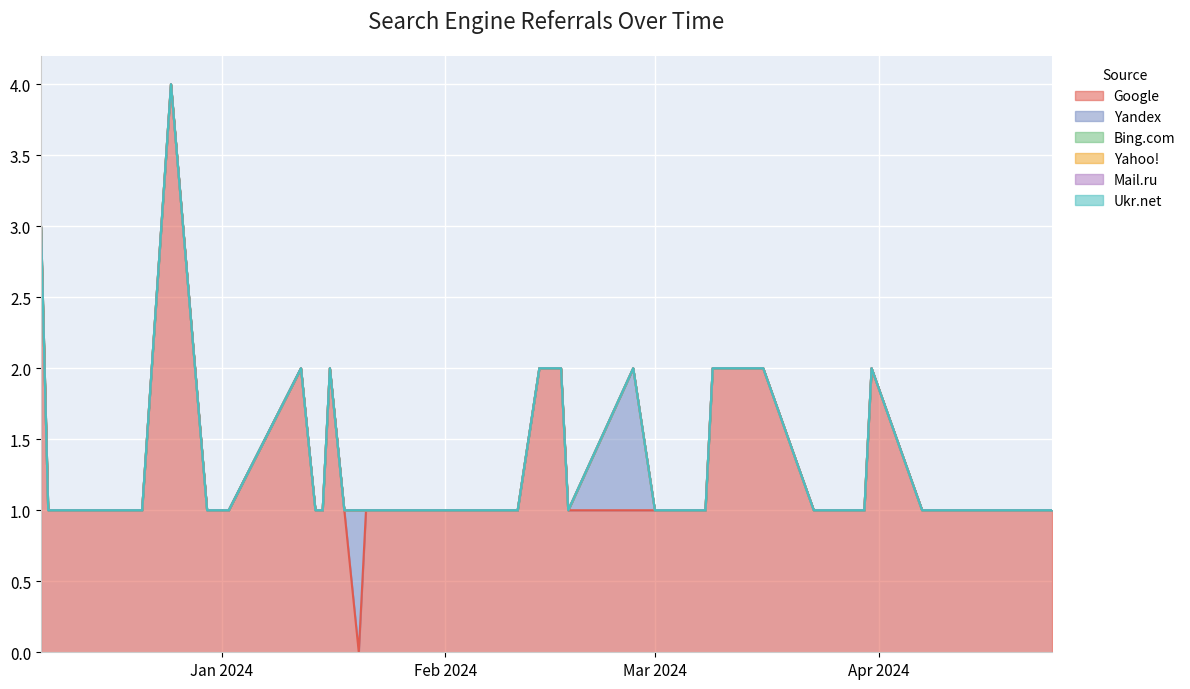

Reading left to right, transcribe all the data shown in this chart.

Google: 2023-12-07=3	2023-12-08=1	2023-12-10=1	2023-12-11=1	2023-12-12=1	2023-12-15=1	2023-12-21=1	2023-12-25=4	2023-12-30=1	2024-01-02=1	2024-01-12=2	2024-01-14=1	2024-01-15=1	2024-01-16=2	2024-01-18=1	2024-01-20=0	2024-01-21=1	2024-01-28=1	2024-02-05=1	2024-02-10=1	2024-02-11=1	2024-02-14=2	2024-02-17=2	2024-02-18=1	2024-02-27=1	2024-03-01=1	2024-03-02=1	2024-03-04=1	2024-03-08=1	2024-03-09=2	2024-03-16=2	2024-03-23=1	2024-03-24=1	2024-03-26=1	2024-03-30=1	2024-03-31=2	2024-04-07=1	2024-04-08=1	2024-04-15=1	2024-04-25=1
Yandex: 2023-12-07=0	2023-12-08=0	2023-12-10=0	2023-12-11=0	2023-12-12=0	2023-12-15=0	2023-12-21=0	2023-12-25=0	2023-12-30=0	2024-01-02=0	2024-01-12=0	2024-01-14=0	2024-01-15=0	2024-01-16=0	2024-01-18=0	2024-01-20=1	2024-01-21=0	2024-01-28=0	2024-02-05=0	2024-02-10=0	2024-02-11=0	2024-02-14=0	2024-02-17=0	2024-02-18=0	2024-02-27=1	2024-03-01=0	2024-03-02=0	2024-03-04=0	2024-03-08=0	2024-03-09=0	2024-03-16=0	2024-03-23=0	2024-03-24=0	2024-03-26=0	2024-03-30=0	2024-03-31=0	2024-04-07=0	2024-04-08=0	2024-04-15=0	2024-04-25=0
Bing.com: 2023-12-07=0	2023-12-08=0	2023-12-10=0	2023-12-11=0	2023-12-12=0	2023-12-15=0	2023-12-21=0	2023-12-25=0	2023-12-30=0	2024-01-02=0	2024-01-12=0	2024-01-14=0	2024-01-15=0	2024-01-16=0	2024-01-18=0	2024-01-20=0	2024-01-21=0	2024-01-28=0	2024-02-05=0	2024-02-10=0	2024-02-11=0	2024-02-14=0	2024-02-17=0	2024-02-18=0	2024-02-27=0	2024-03-01=0	2024-03-02=0	2024-03-04=0	2024-03-08=0	2024-03-09=0	2024-03-16=0	2024-03-23=0	2024-03-24=0	2024-03-26=0	2024-03-30=0	2024-03-31=0	2024-04-07=0	2024-04-08=0	2024-04-15=0	2024-04-25=0
Yahoo!: 2023-12-07=0	2023-12-08=0	2023-12-10=0	2023-12-11=0	2023-12-12=0	2023-12-15=0	2023-12-21=0	2023-12-25=0	2023-12-30=0	2024-01-02=0	2024-01-12=0	2024-01-14=0	2024-01-15=0	2024-01-16=0	2024-01-18=0	2024-01-20=0	2024-01-21=0	2024-01-28=0	2024-02-05=0	2024-02-10=0	2024-02-11=0	2024-02-14=0	2024-02-17=0	2024-02-18=0	2024-02-27=0	2024-03-01=0	2024-03-02=0	2024-03-04=0	2024-03-08=0	2024-03-09=0	2024-03-16=0	2024-03-23=0	2024-03-24=0	2024-03-26=0	2024-03-30=0	2024-03-31=0	2024-04-07=0	2024-04-08=0	2024-04-15=0	2024-04-25=0
Mail.ru: 2023-12-07=0	2023-12-08=0	2023-12-10=0	2023-12-11=0	2023-12-12=0	2023-12-15=0	2023-12-21=0	2023-12-25=0	2023-12-30=0	2024-01-02=0	2024-01-12=0	2024-01-14=0	2024-01-15=0	2024-01-16=0	2024-01-18=0	2024-01-20=0	2024-01-21=0	2024-01-28=0	2024-02-05=0	2024-02-10=0	2024-02-11=0	2024-02-14=0	2024-02-17=0	2024-02-18=0	2024-02-27=0	2024-03-01=0	2024-03-02=0	2024-03-04=0	2024-03-08=0	2024-03-09=0	2024-03-16=0	2024-03-23=0	2024-03-24=0	2024-03-26=0	2024-03-30=0	2024-03-31=0	2024-04-07=0	2024-04-08=0	2024-04-15=0	2024-04-25=0
Ukr.net: 2023-12-07=0	2023-12-08=0	2023-12-10=0	2023-12-11=0	2023-12-12=0	2023-12-15=0	2023-12-21=0	2023-12-25=0	2023-12-30=0	2024-01-02=0	2024-01-12=0	2024-01-14=0	2024-01-15=0	2024-01-16=0	2024-01-18=0	2024-01-20=0	2024-01-21=0	2024-01-28=0	2024-02-05=0	2024-02-10=0	2024-02-11=0	2024-02-14=0	2024-02-17=0	2024-02-18=0	2024-02-27=0	2024-03-01=0	2024-03-02=0	2024-03-04=0	2024-03-08=0	2024-03-09=0	2024-03-16=0	2024-03-23=0	2024-03-24=0	2024-03-26=0	2024-03-30=0	2024-03-31=0	2024-04-07=0	2024-04-08=0	2024-04-15=0	2024-04-25=0